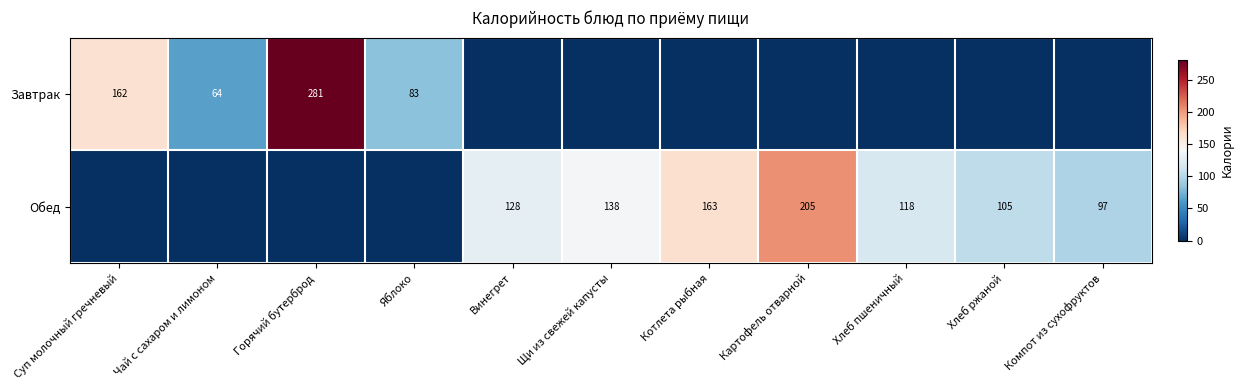

What is the total value across all series at Горячий бутерброд?

281.0